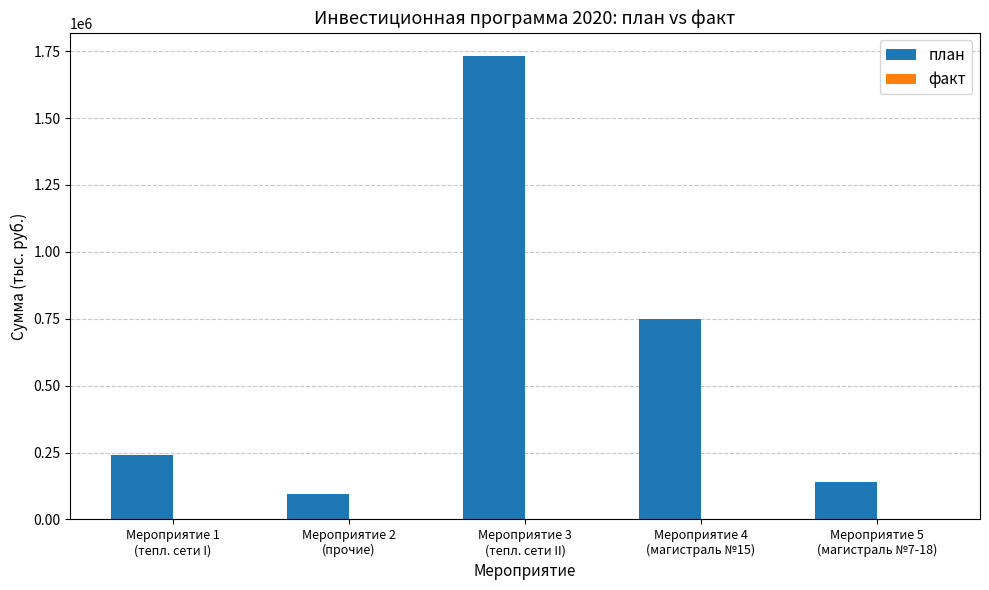

Which series has the largest total across all categories?

план